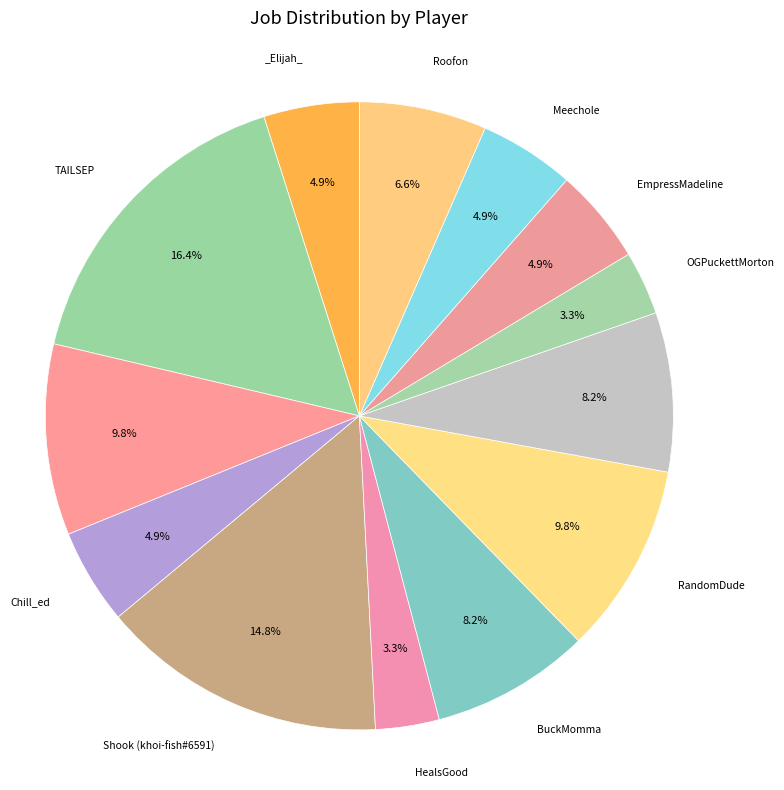

Count the number of slices in the pie.

13